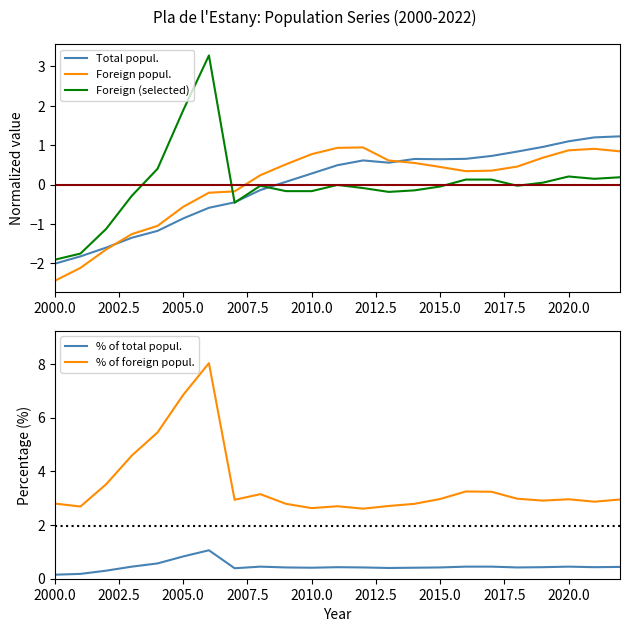

What are all the series names shown in the legend?

Total popul., Foreign popul., Foreign (selected), % of total popul., % of foreign popul.